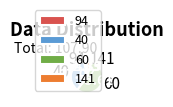

Is it true that 60 is 56% of the pie?

True